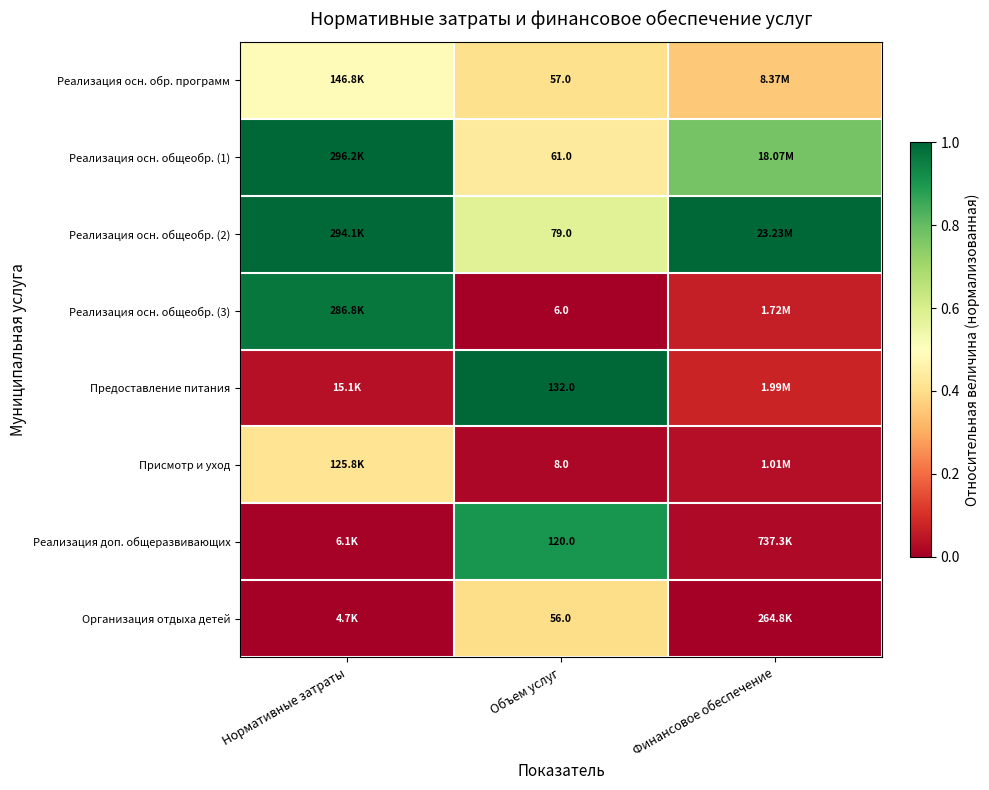

What is the total value across all series at Нормативные затраты?

3.9